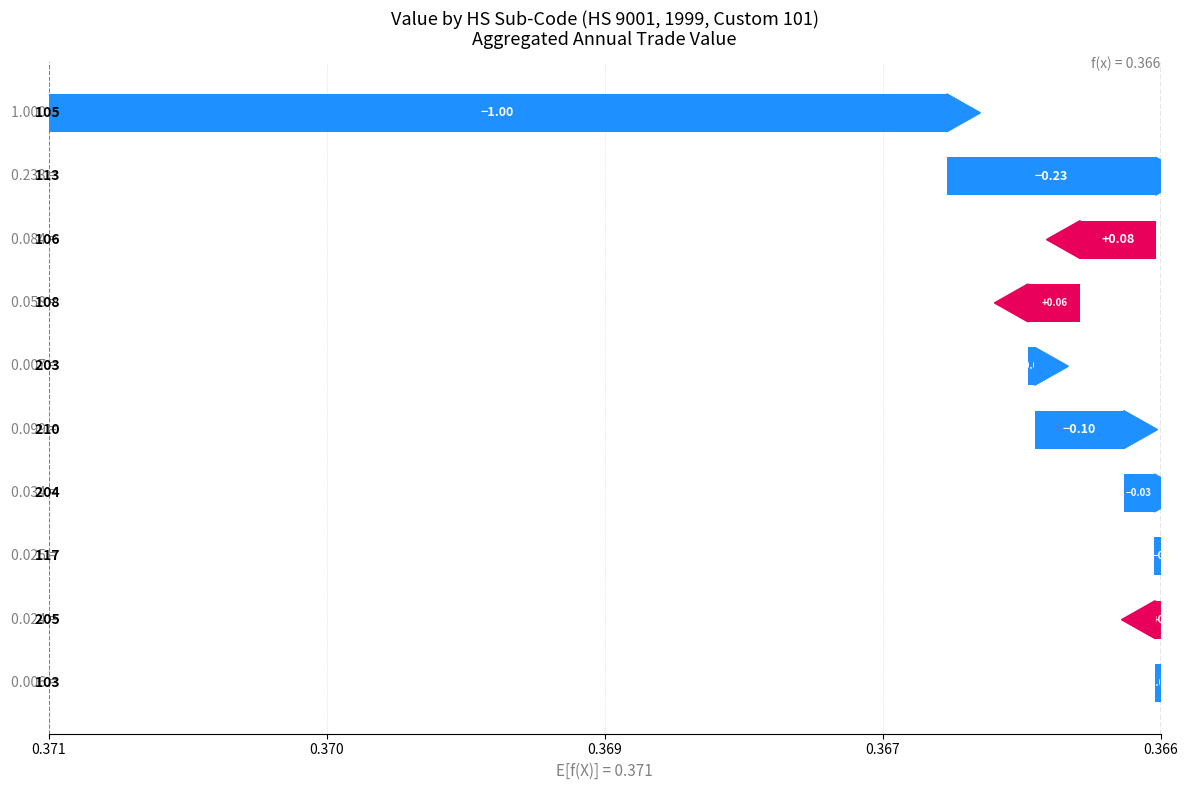

Is it true that the value at 0.366 is -0.0?

True